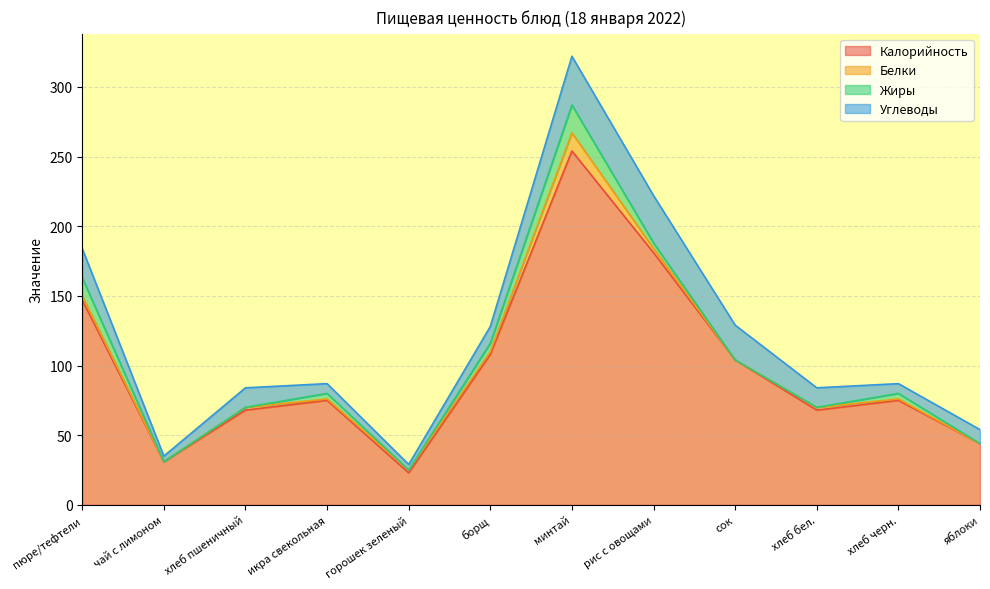

Is the value of Белки at чай с лимоном greater than the value of Калорийность at хлеб бел.?

No